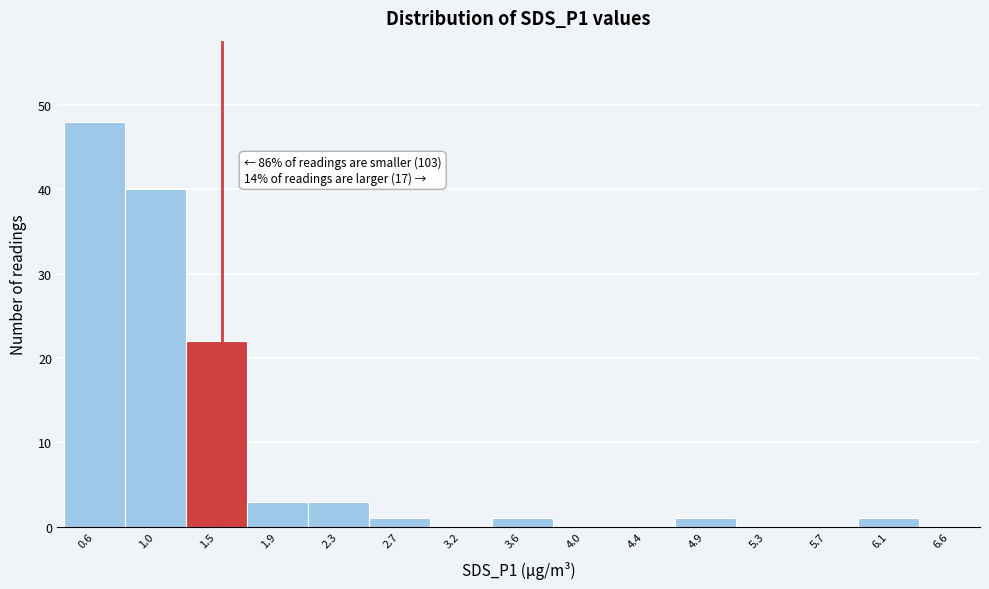

Which range on the x-axis has the tallest bar?

0.40 to 0.80